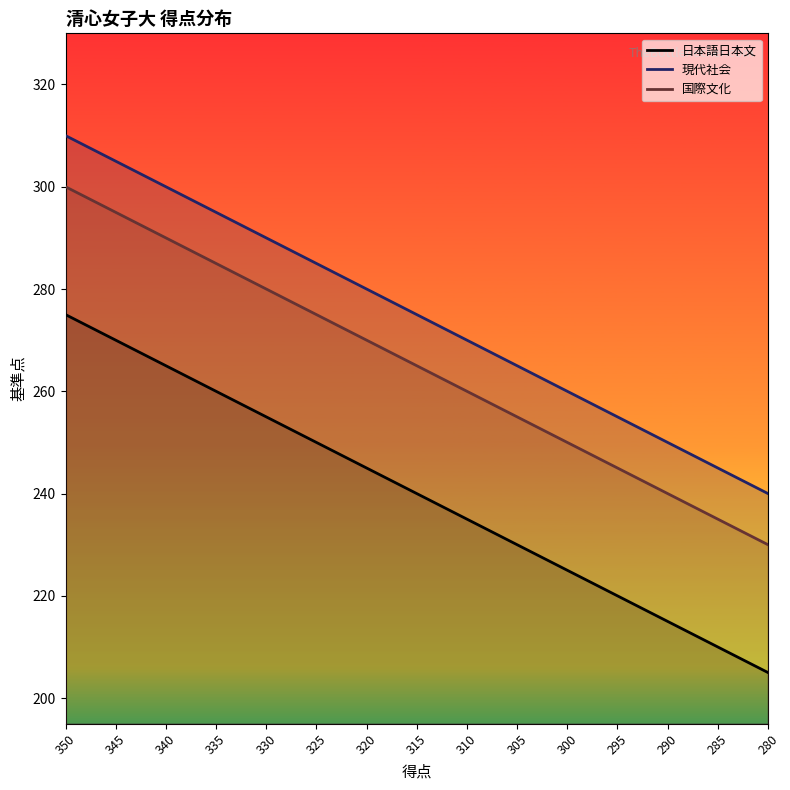

What is the value of the 日本語日本文 point at the 10th from the left?

230